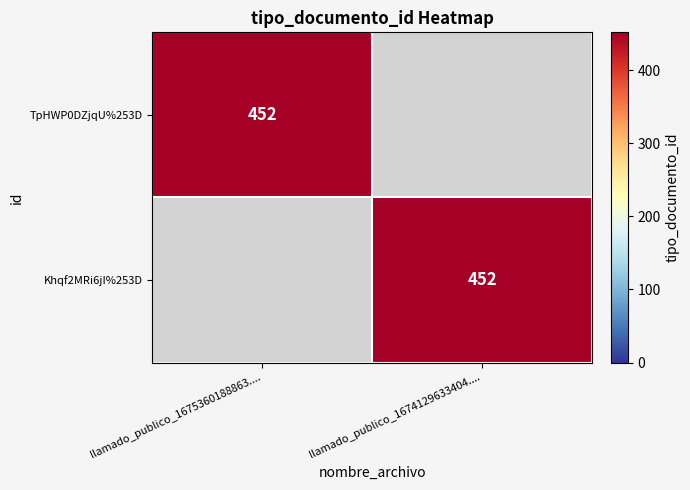

Is it true that TpHWP0DZjqU%253D equals 452 at llamado_publico_1675360188863....?

True